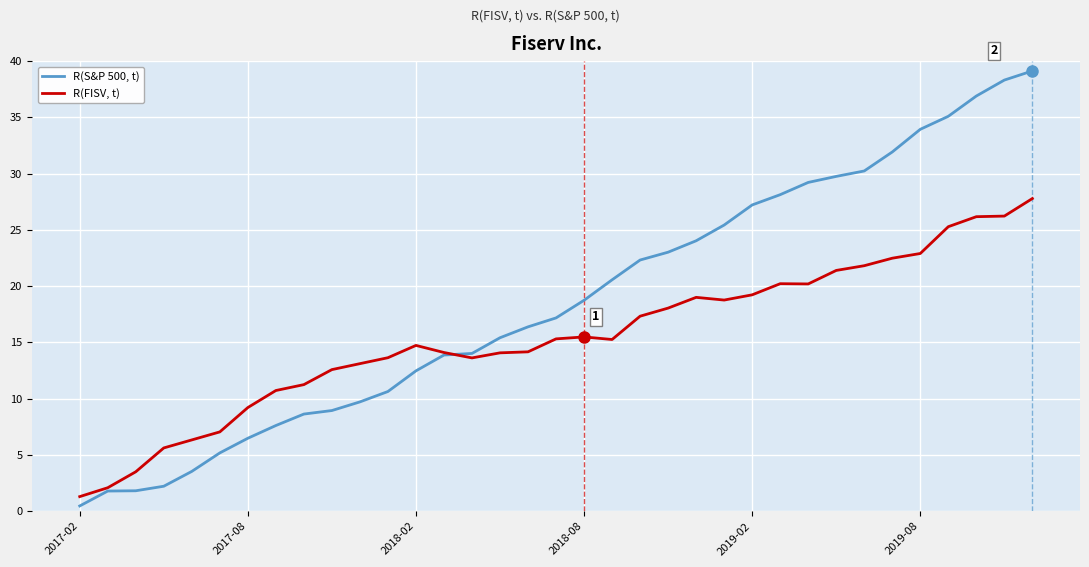

Which series has the largest total across all categories?

R(S&P 500, t)